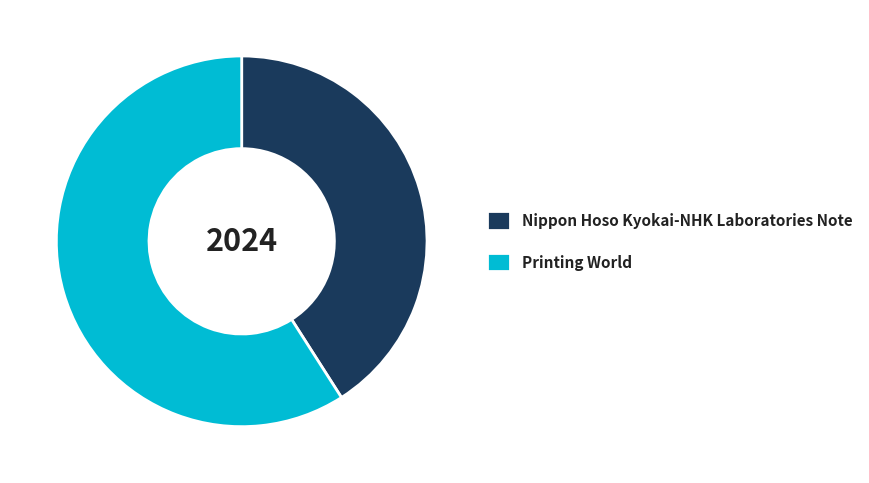

Which category has the biggest portion of the pie?

Printing World